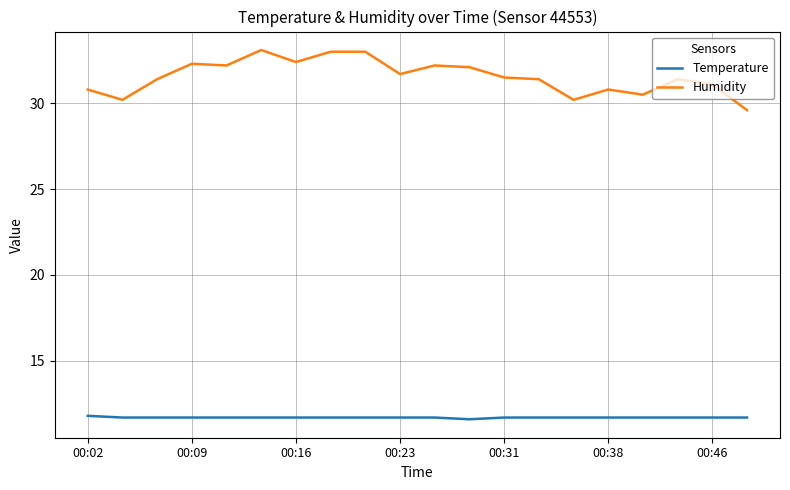

List the series in order of their overall mean, highest first.

Humidity, Temperature